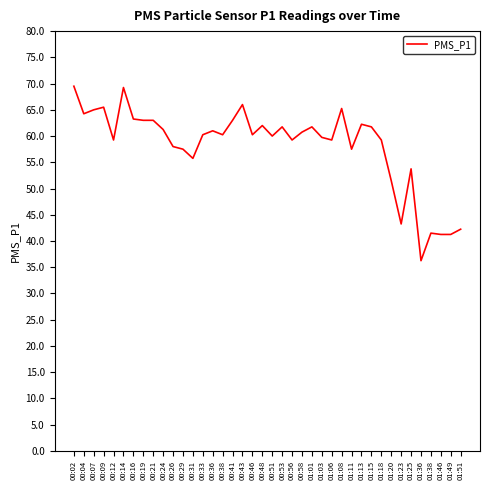

The value at 00:02 is 47.0. True or false?

False